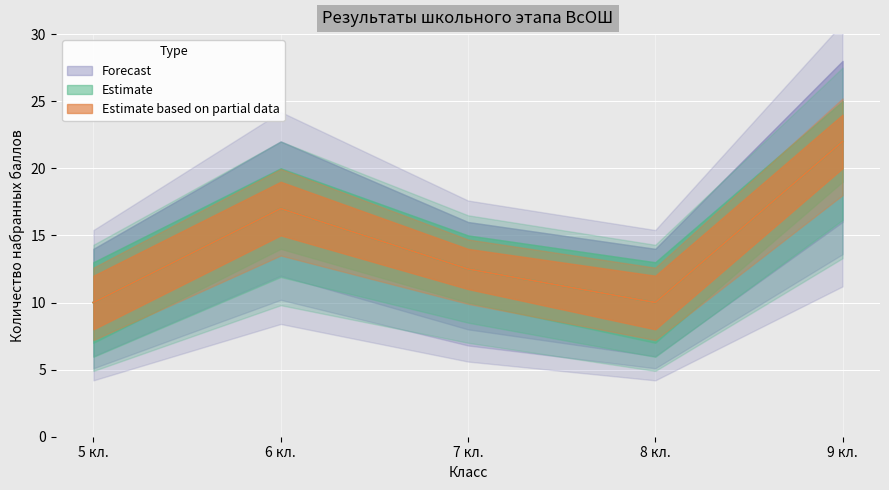

At which category does Estimate reach its first local peak?

6 кл.